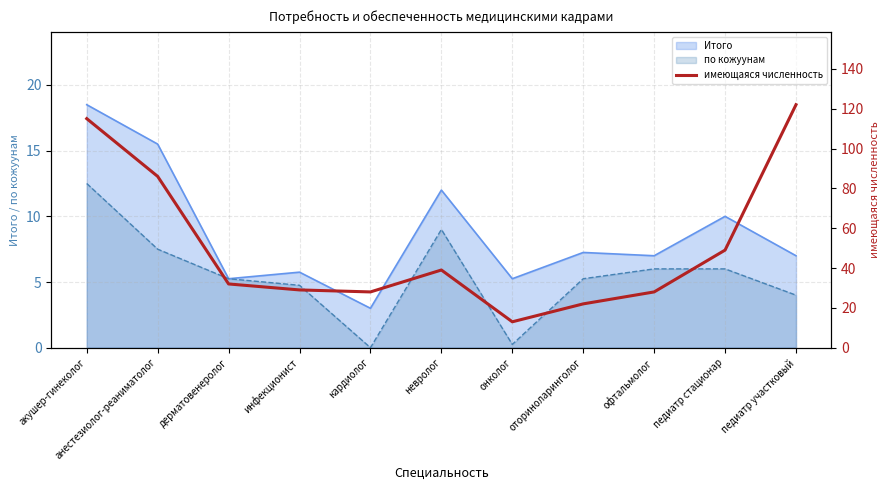

What is the label of the 2nd point from the left?

анестезиолог-реаниматолог